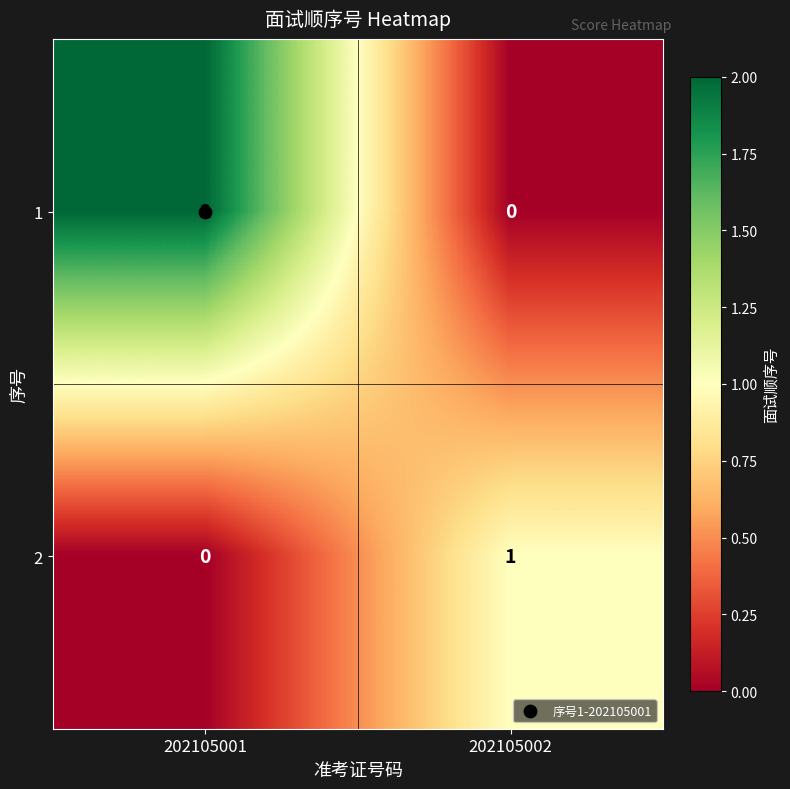

List the series in order of their overall mean, lowest first.

2, 1